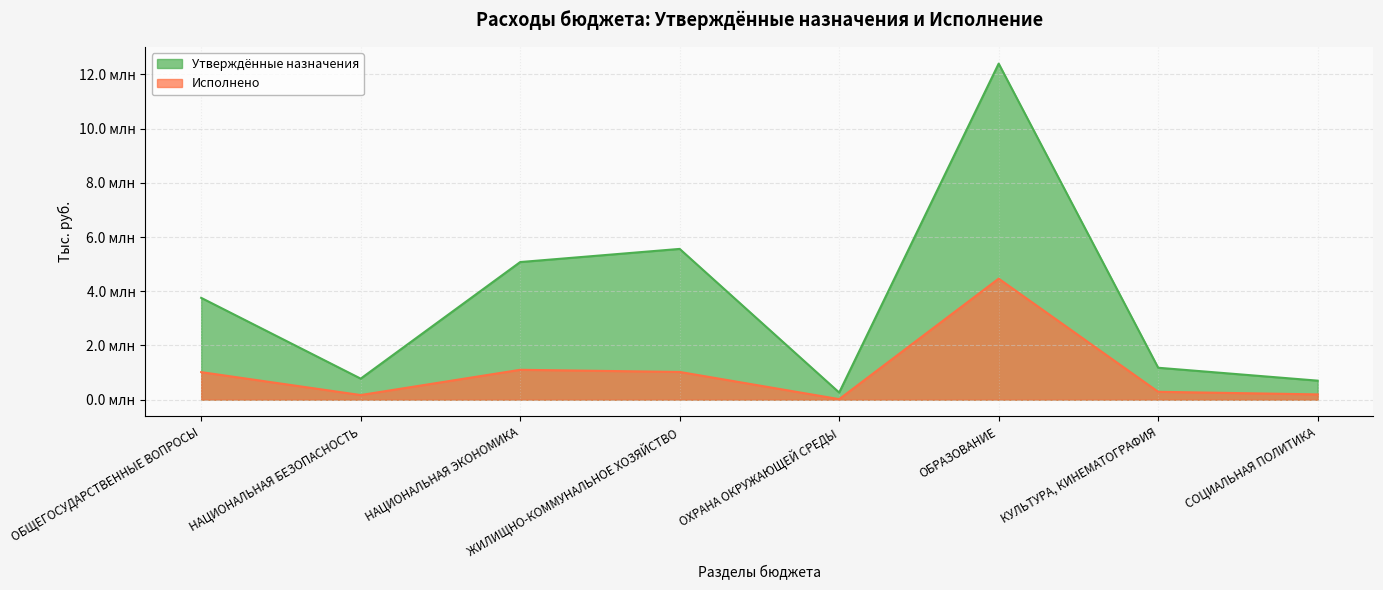

What is the total value across all series at НАЦИОНАЛЬНАЯ БЕЗОПАСНОСТЬ?

947621.0